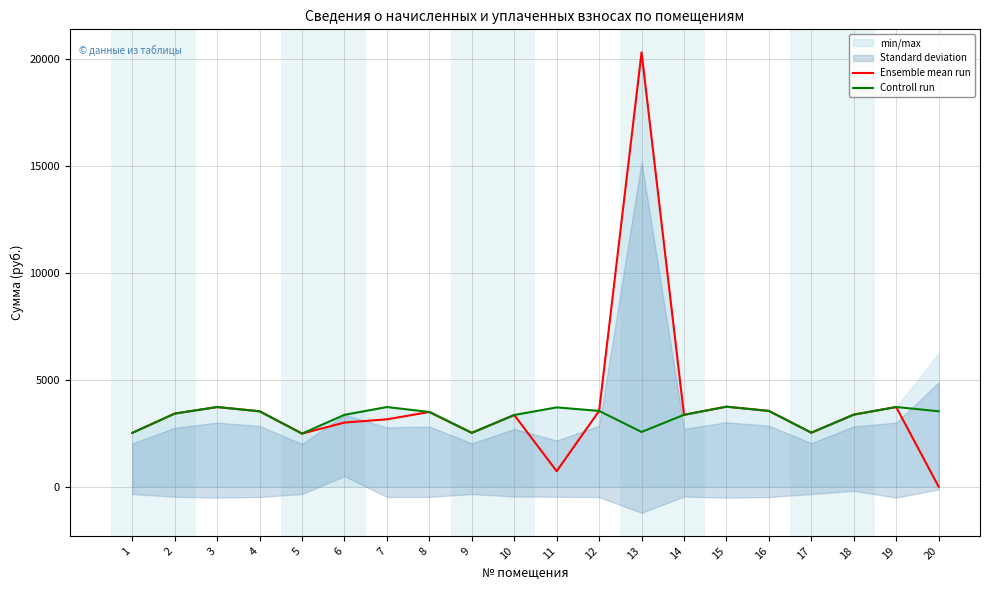

Reading right to left, list all the values displayed in this chart.

Ensemble mean run: 20=0.0	19=3726.1	18=3370.0	17=2525.4	16=3543.8	15=3742.6	14=3361.7	13=20327.1	12=3543.8	11=723.5	10=3353.4	9=2517.1	8=3494.2	7=3150.0	6=3000.0	5=2484.0	4=3527.3	3=3726.0	2=3419.7	1=2517.1
Controll run: 20=3527.3	19=3726.1	18=3370.0	17=2525.4	16=3543.8	15=3742.6	14=3361.7	13=2558.5	12=3543.8	11=3709.4	10=3353.4	9=2517.1	8=3494.2	7=3726.0	6=3361.7	5=2484.0	4=3527.3	3=3726.0	2=3419.7	1=2517.1